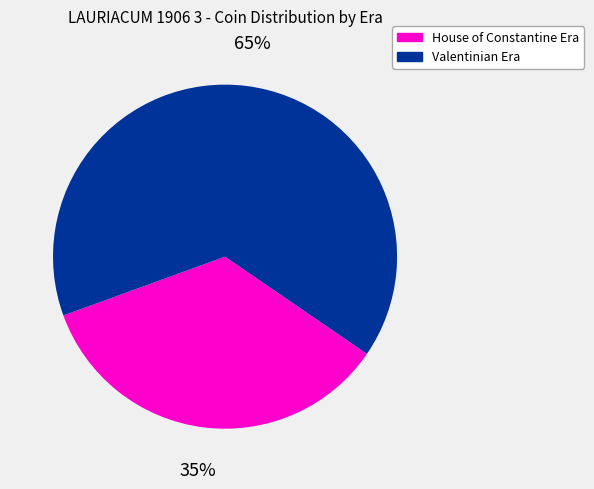

To the nearest percent, what is the average slice percentage?

50%